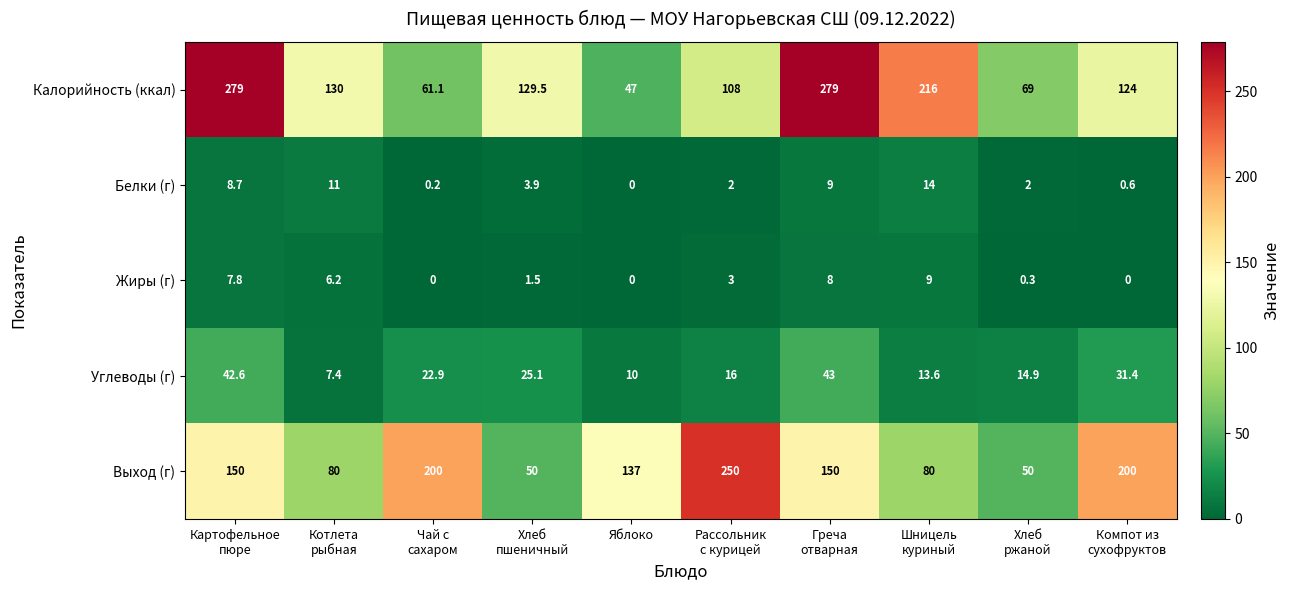

How many data points does each series have?

10